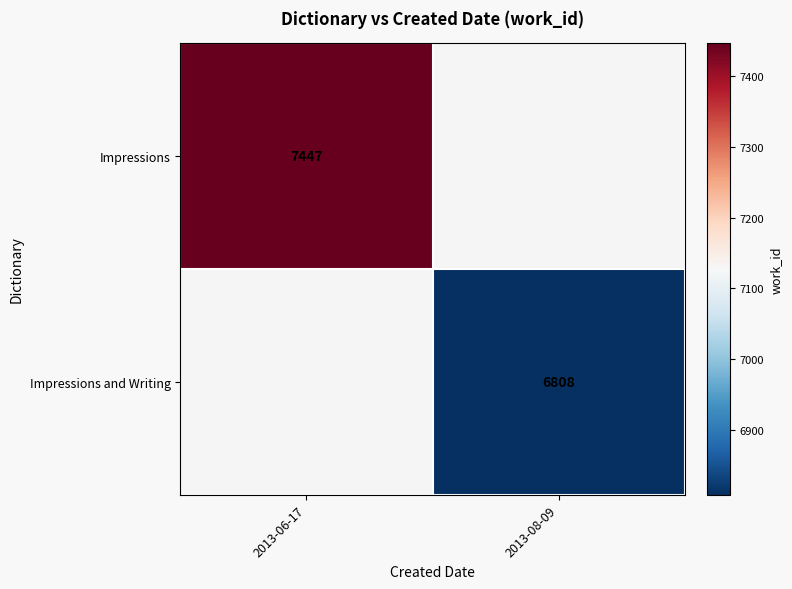

True or false: Impressions has a value of 4158 at 2013-06-17.

False